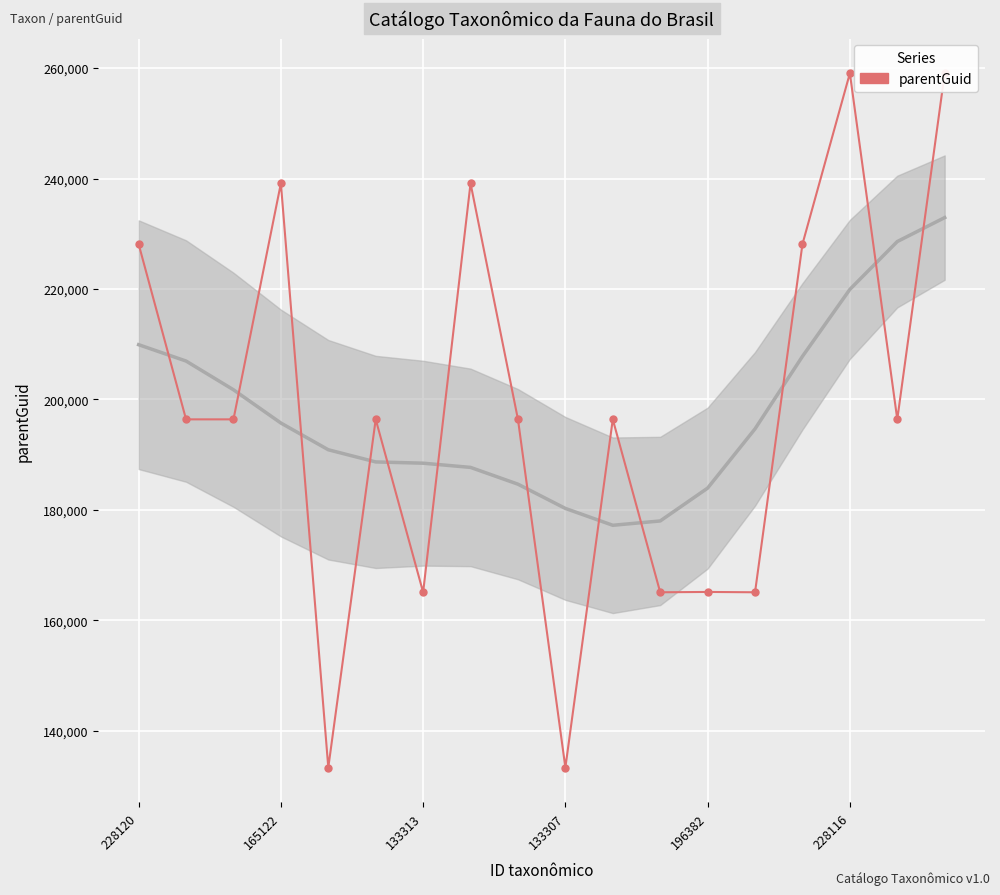

How many values are below 196382?

6